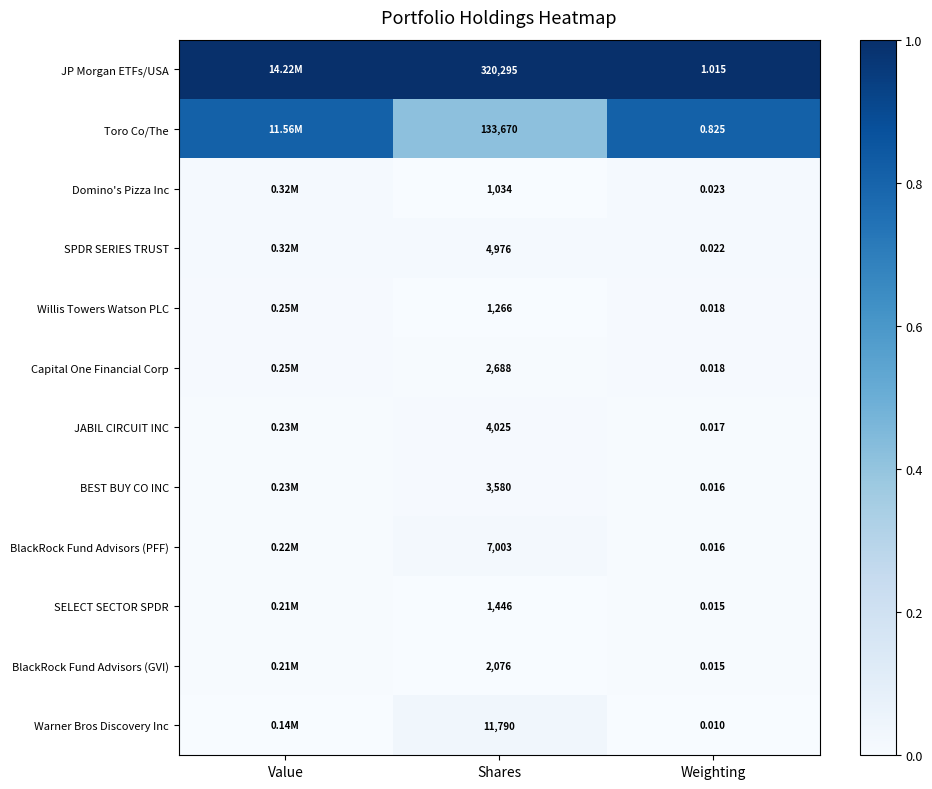

Which series changed the most between Shares and Weighting?

JP Morgan ETFs/USA